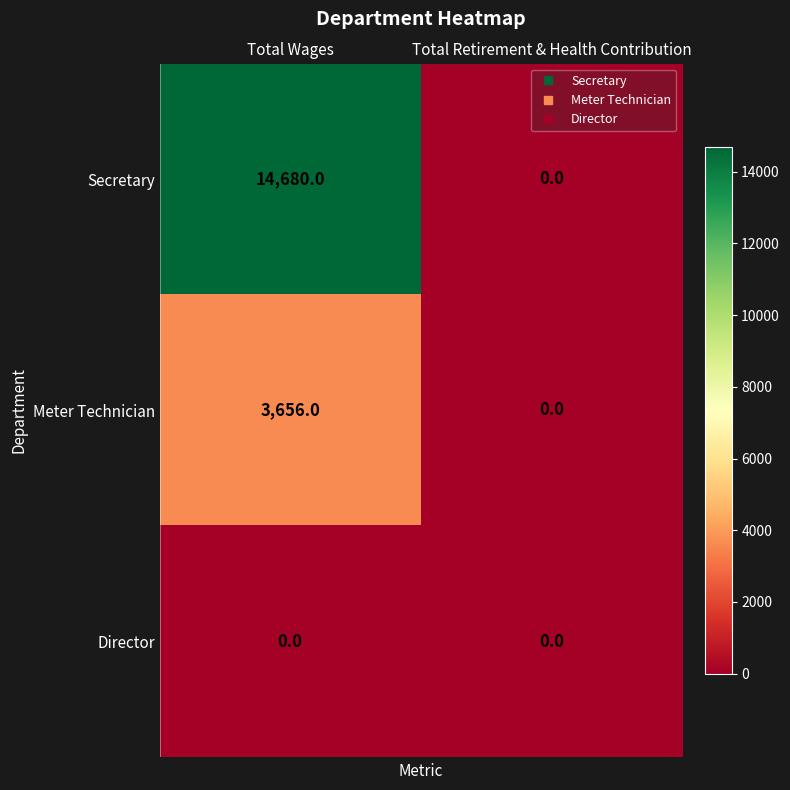

The value of Meter Technician at Total Wages is 3656. True or false?

True